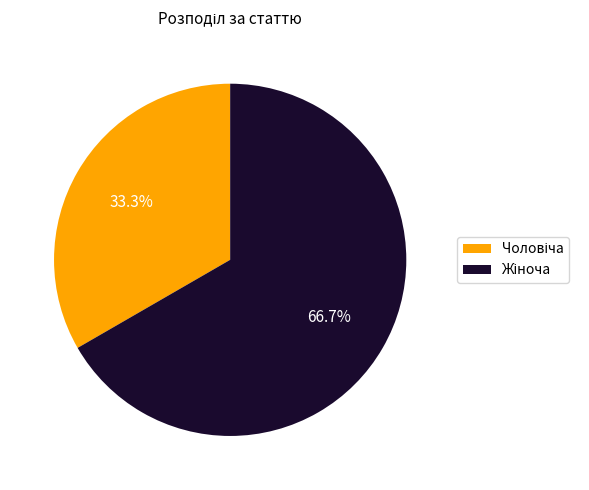

Does any single category account for the majority?

Yes